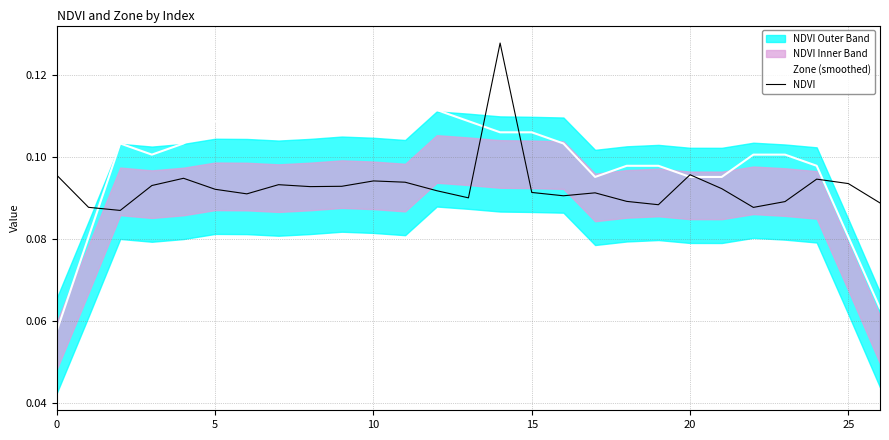

Read the Zone (smoothed) value at 22.

0.1